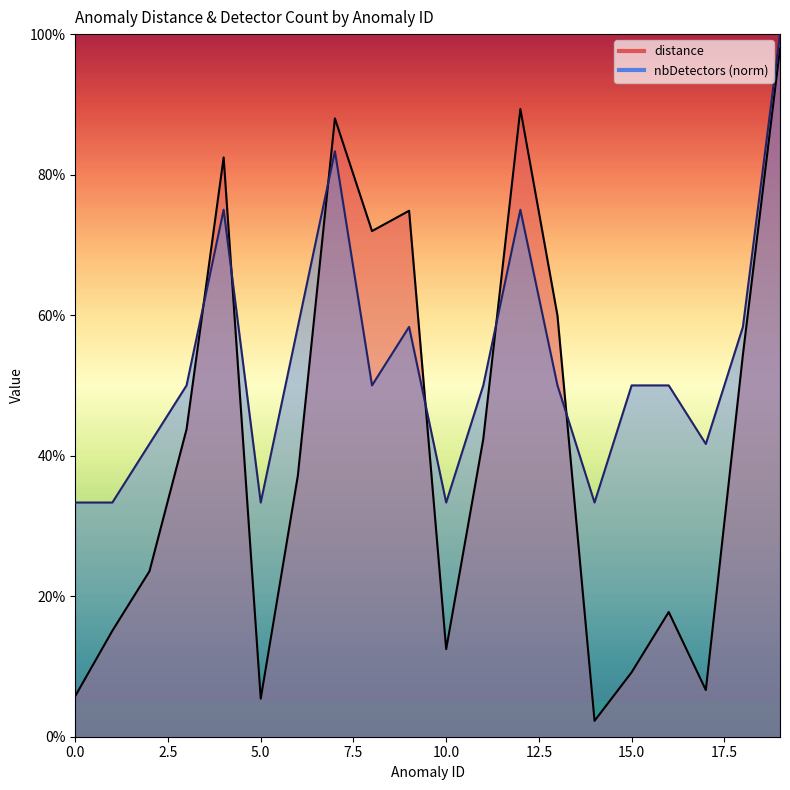

How many lines are shown in the chart?

2